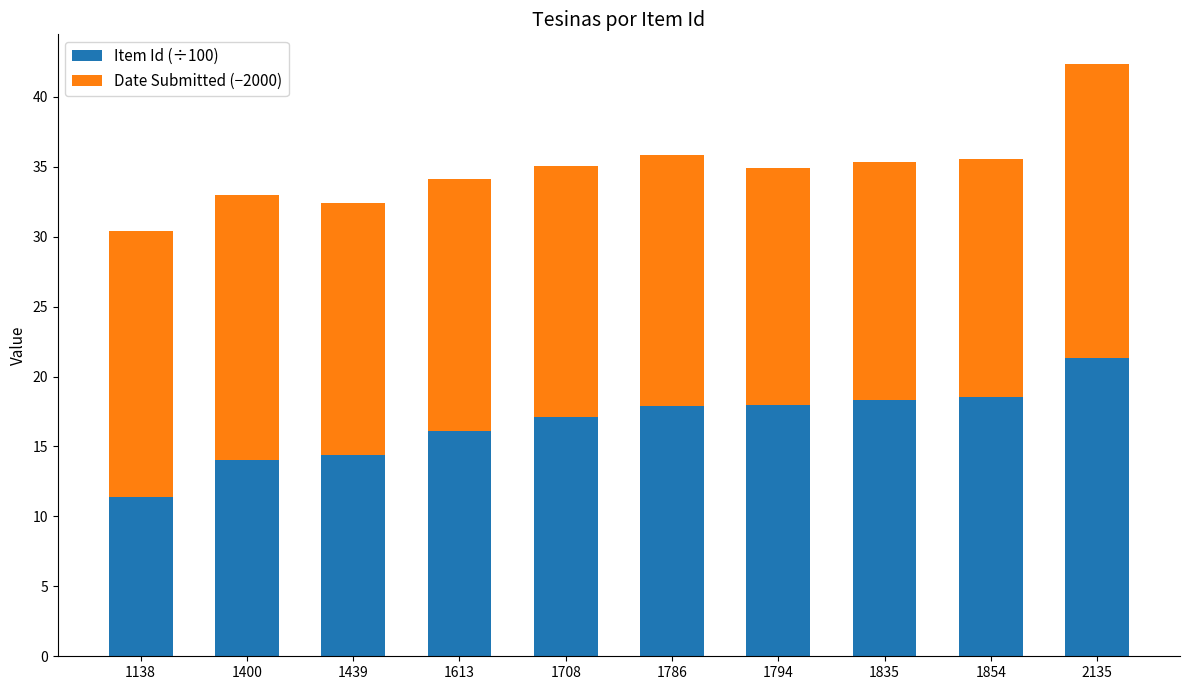

What is the minimum value for Item Id (÷100)?

11.4